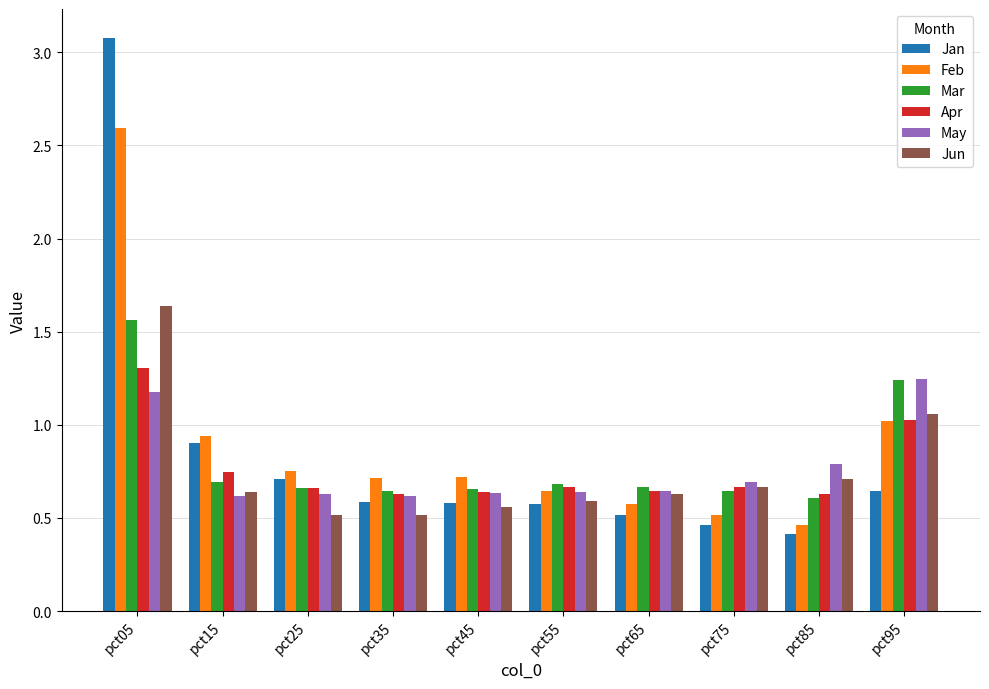

What are all the series names shown in the legend?

Jan, Feb, Mar, Apr, May, Jun